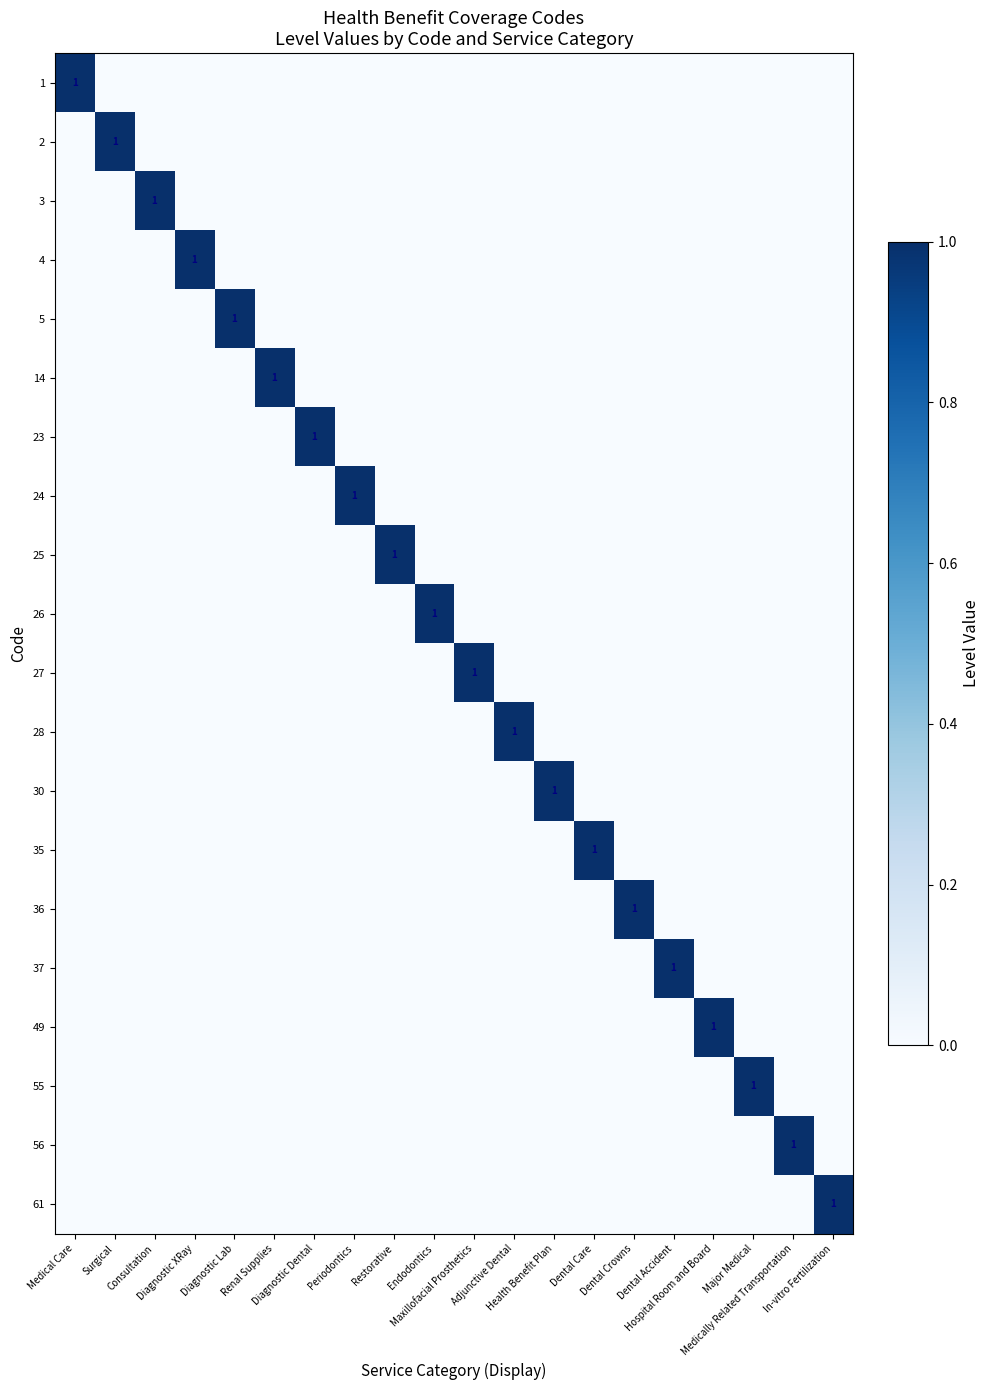

At which category is the sum across all series the highest?

Medical Care